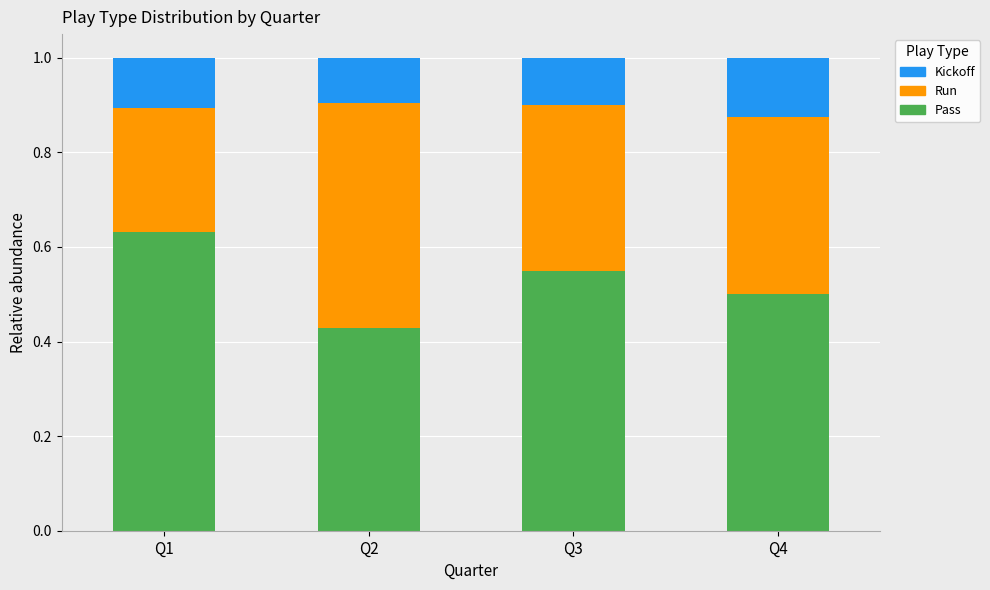

What is the total value across all series at Q1?

1.0